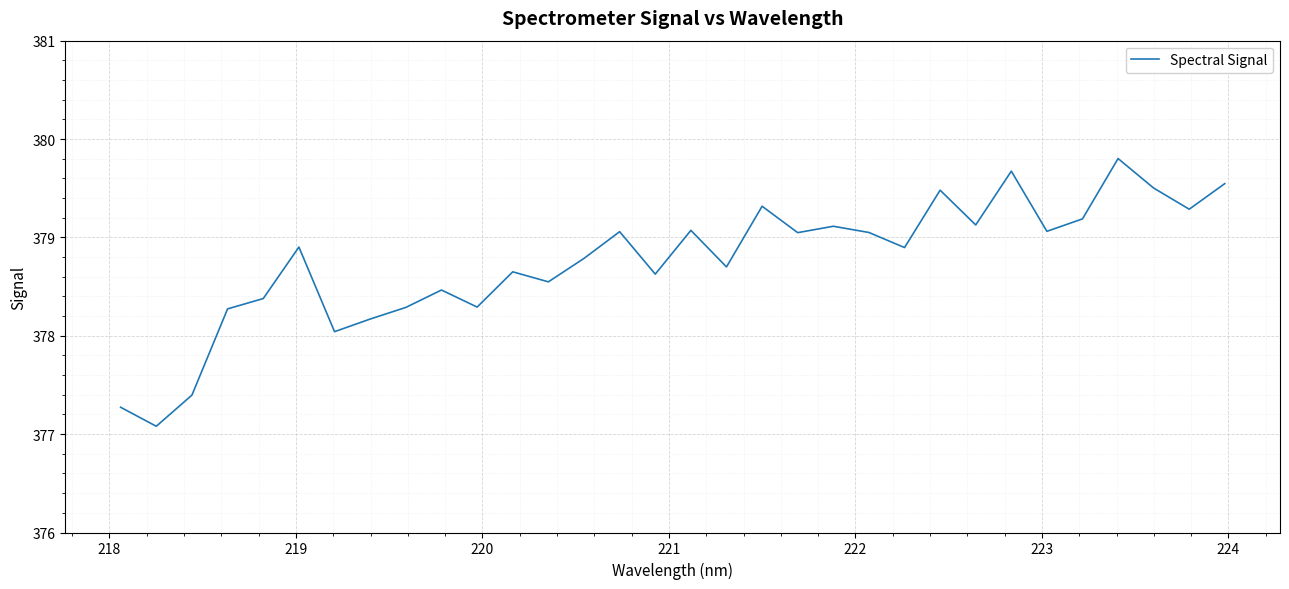

How many values are below 378?

3